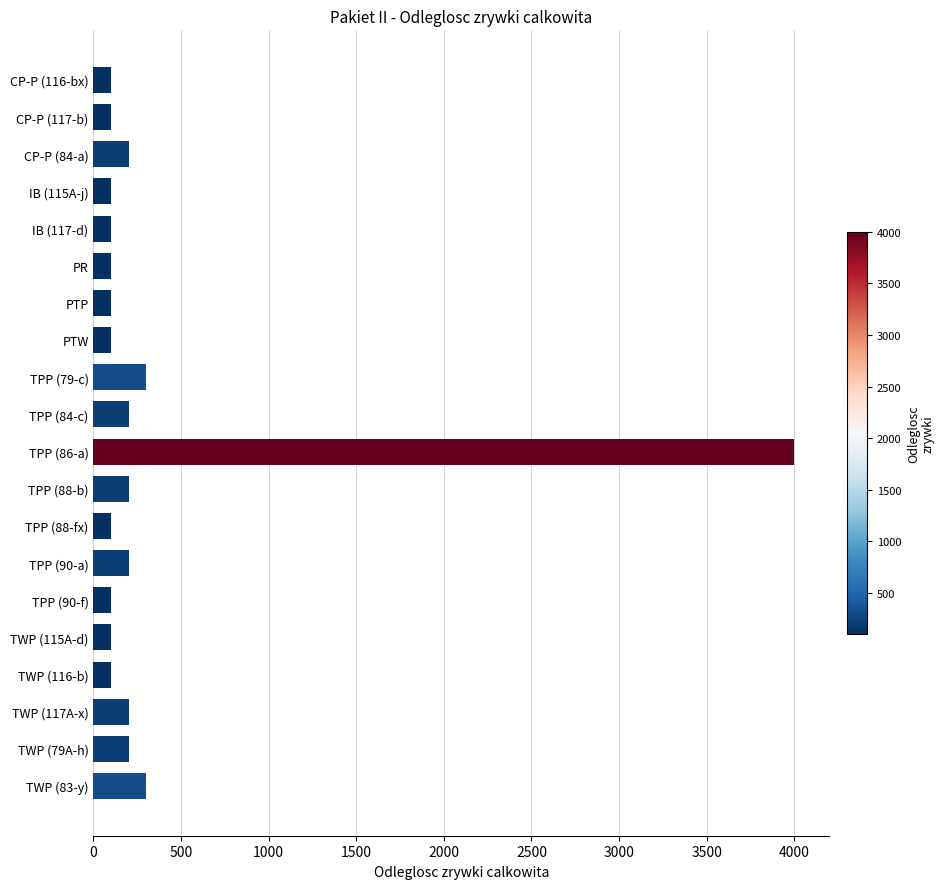

What is the greatest value displayed?

4000